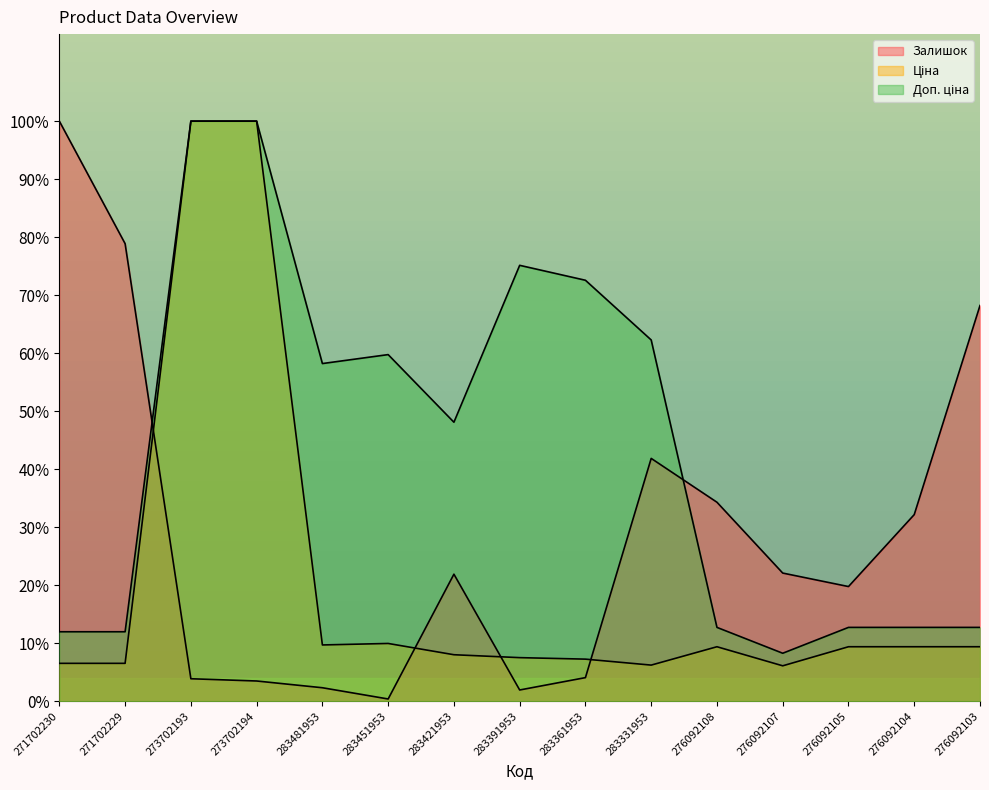

After their last crossing, which series has the higher values: Доп. ціна or Залишок?

Залишок